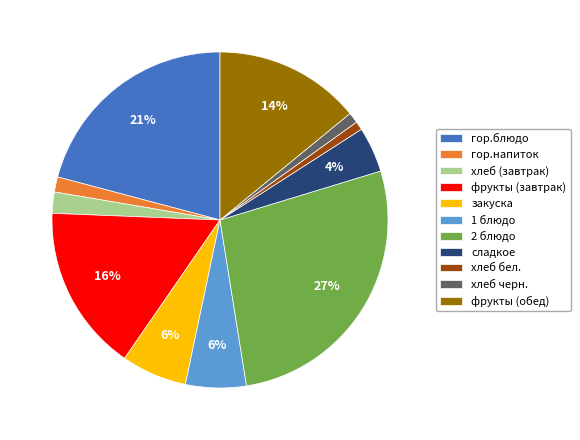

Does фрукты (завтрак) represent more than half of the total?

No